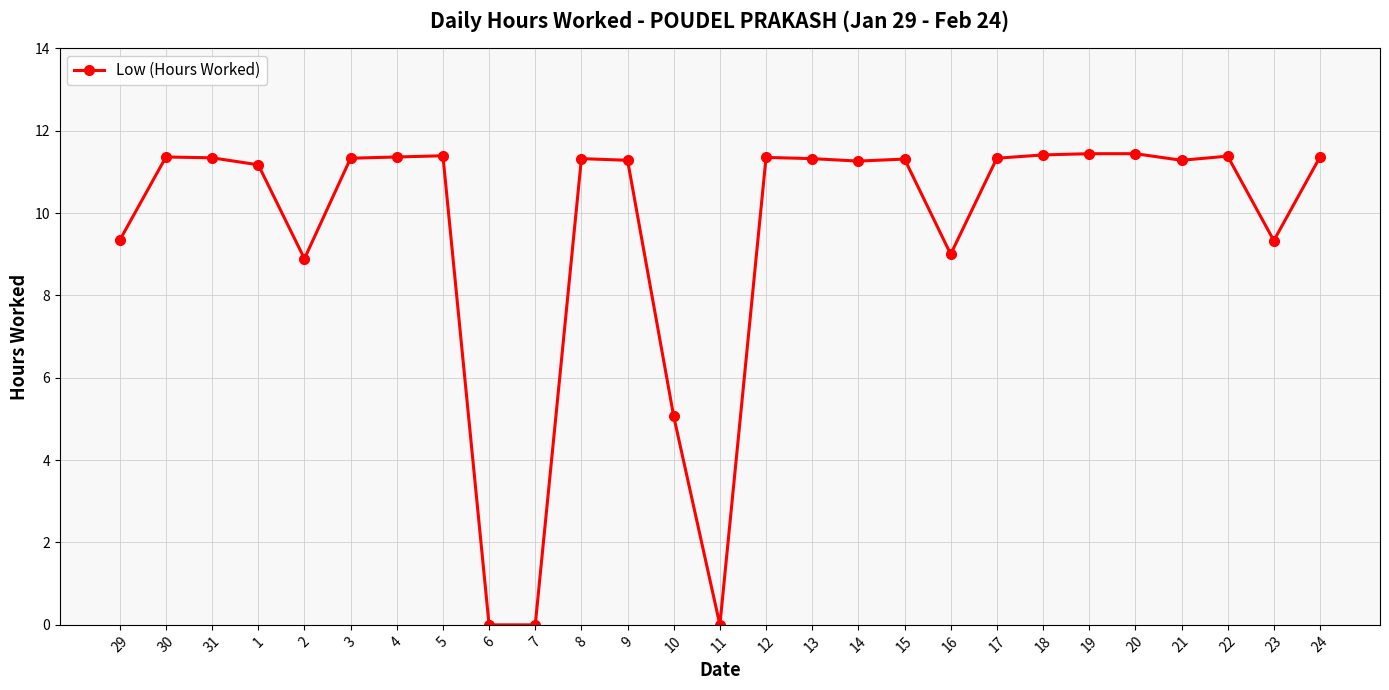

What is the value of the 7th point from the left?

11.4